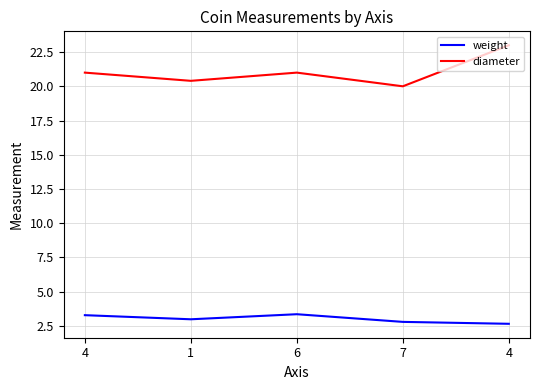

Is this an area chart (filled region under the line)?

No